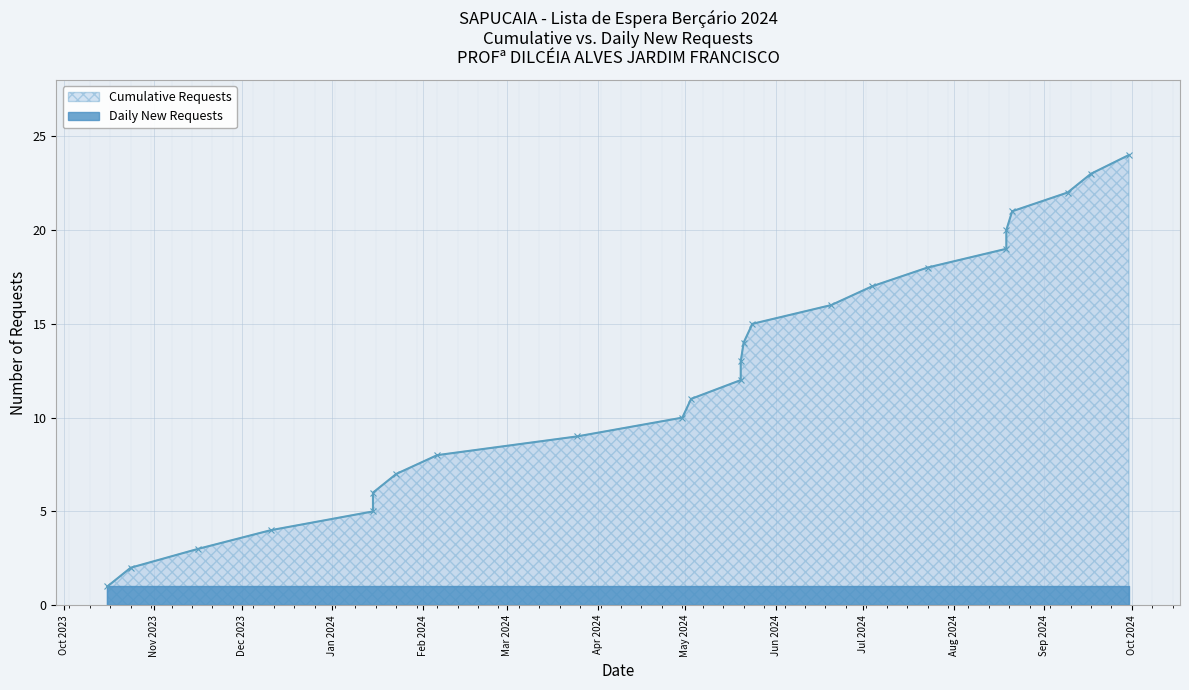

What value does the data have at 2024-05-24, to the nearest 5?

15